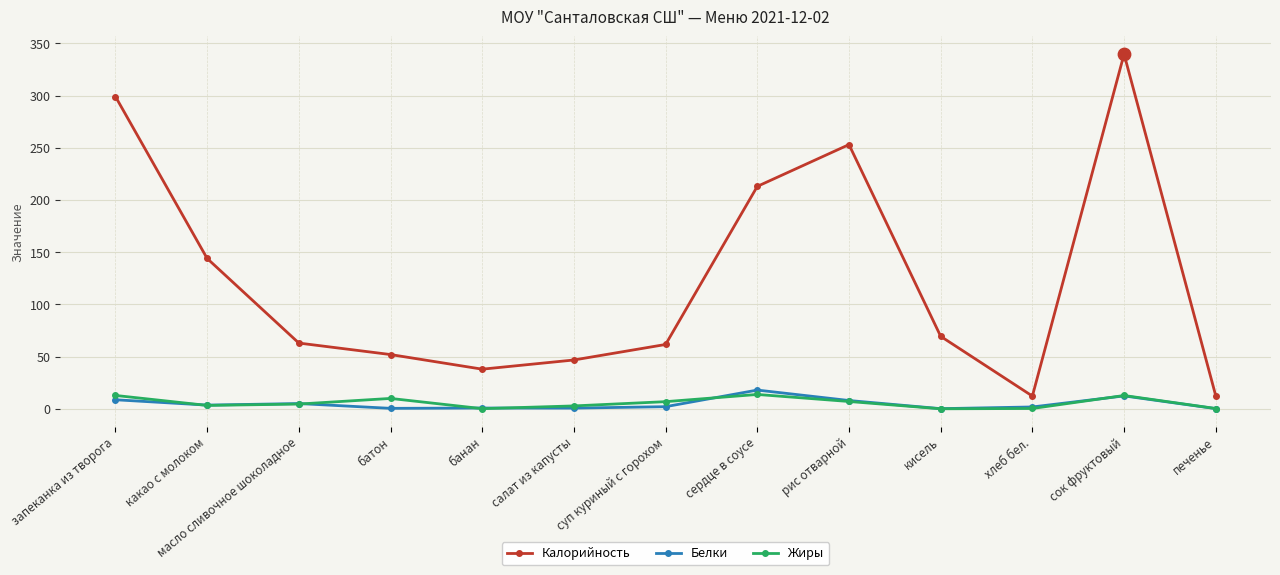

Which series changed the most between запеканка из творога and какао с молоком?

Калорийность